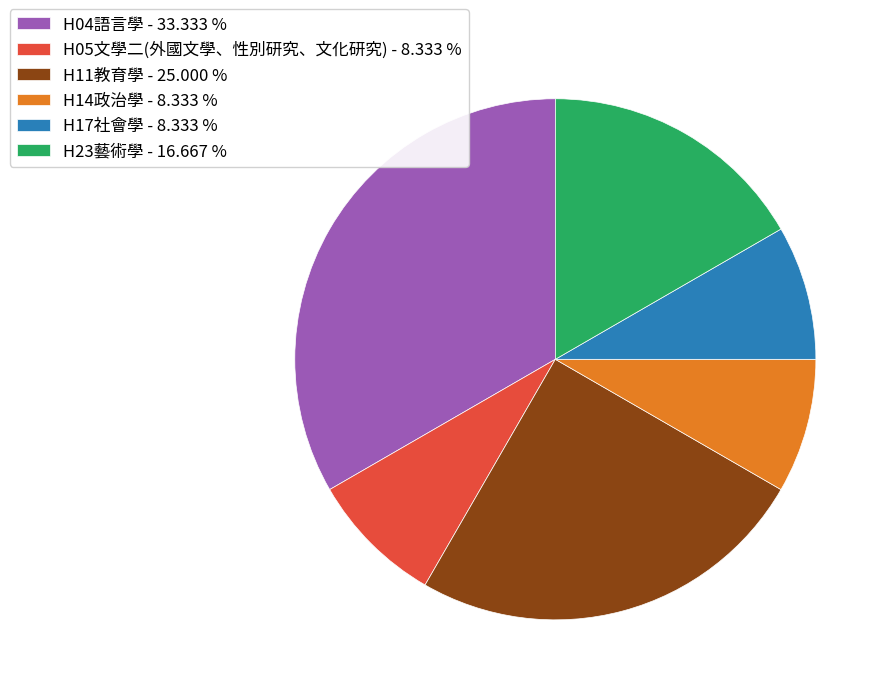

Does H14政治學 account for over 50% of the chart?

No